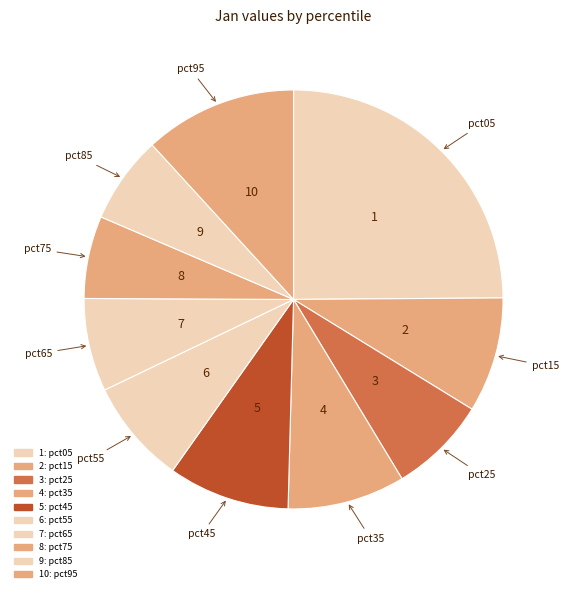

To the nearest percent, what is the average slice percentage?

10%